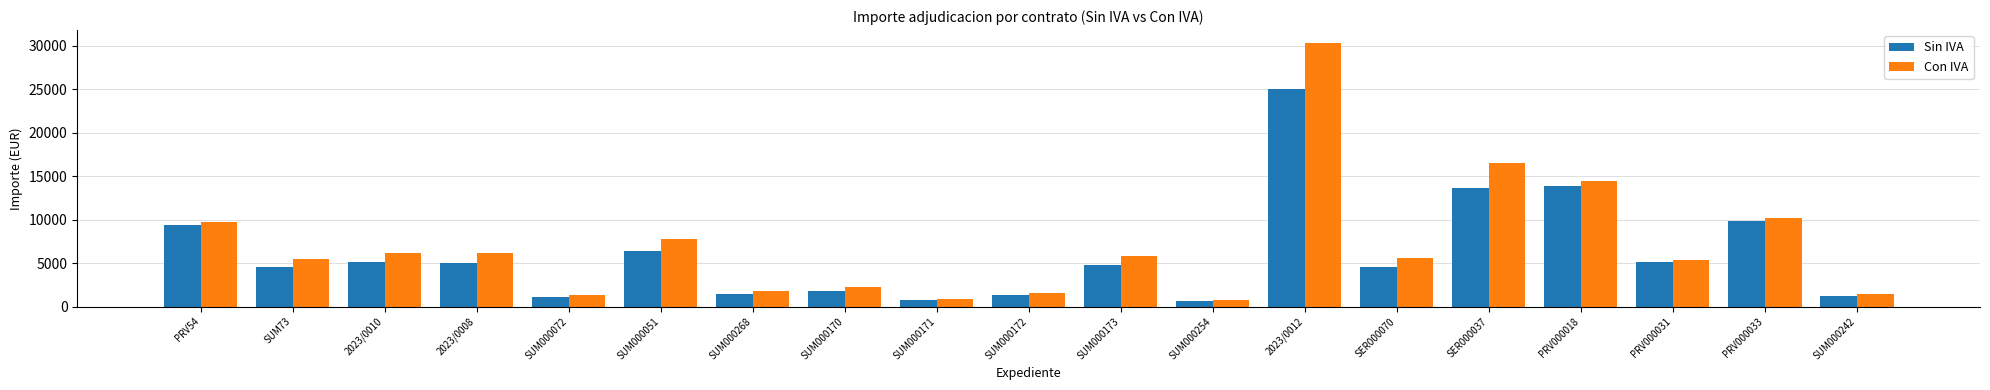

Which series has the widest spread of values?

Con IVA